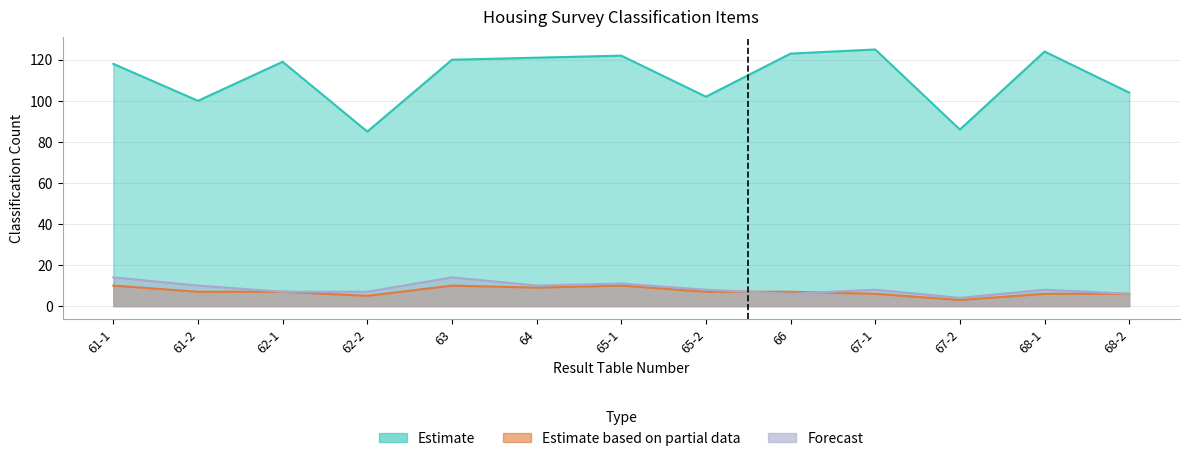

Rank the series at 65-1 from lowest to highest value.

Estimate based on partial data, Forecast, Estimate